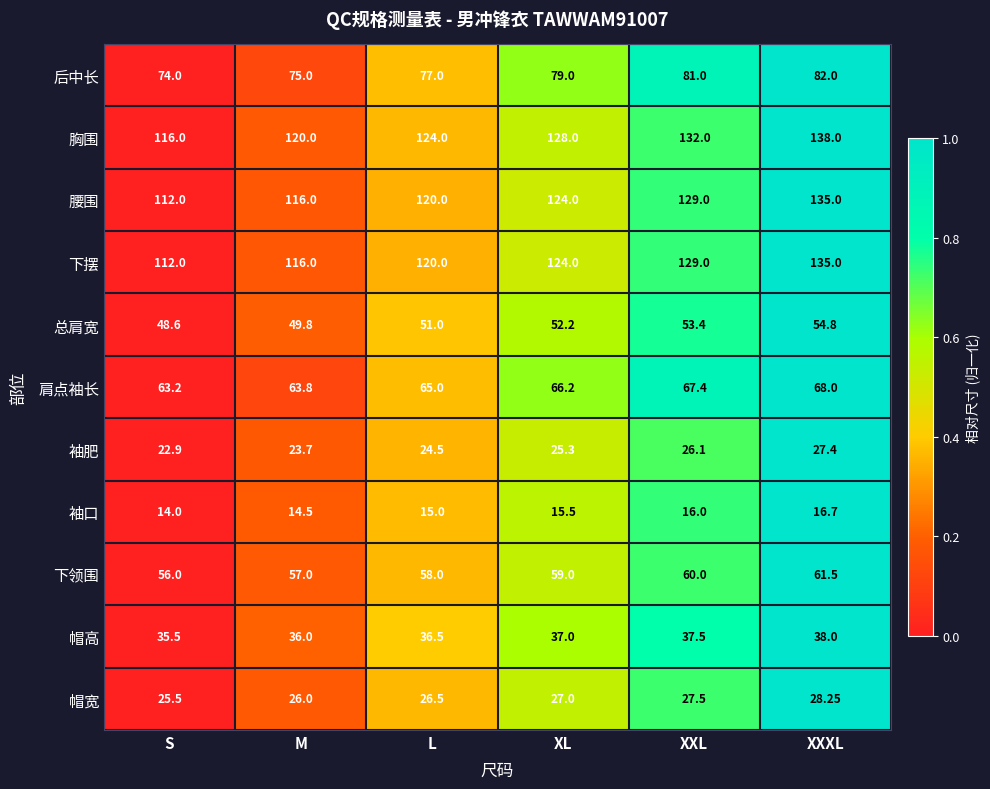

What is the greatest value displayed?

138.0